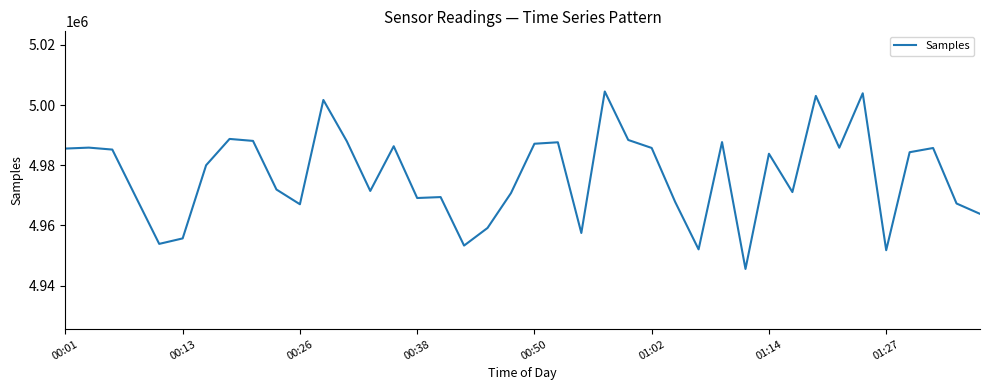

What is the maximum value shown in the chart?

5004497